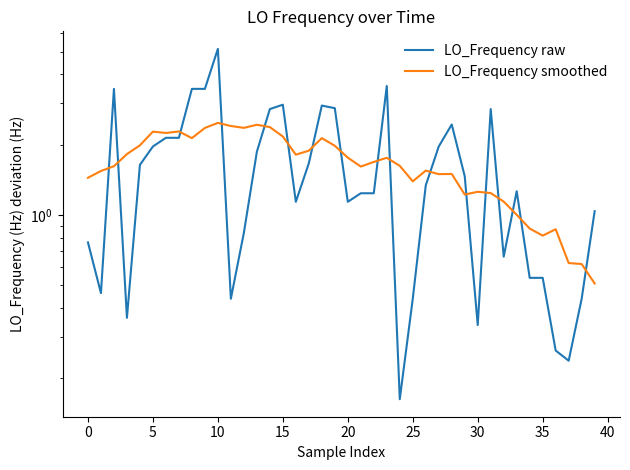

The value of LO_Frequency smoothed at 31 is 1.7. True or false?

False